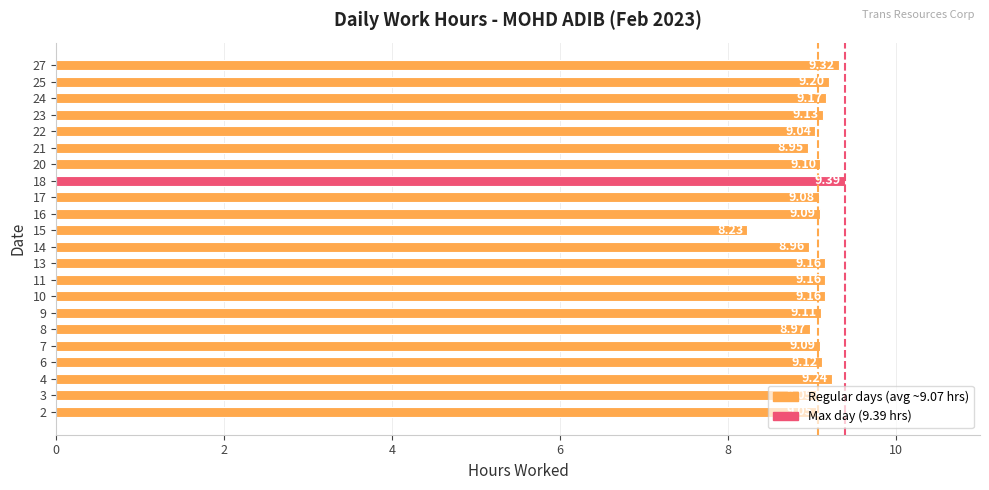

Which label corresponds to the largest value in the chart?

18